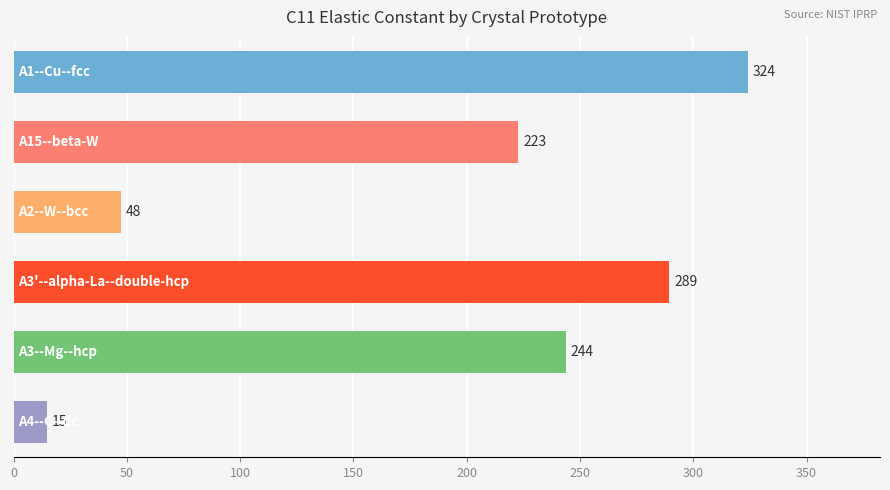

What is the average value?

190.4